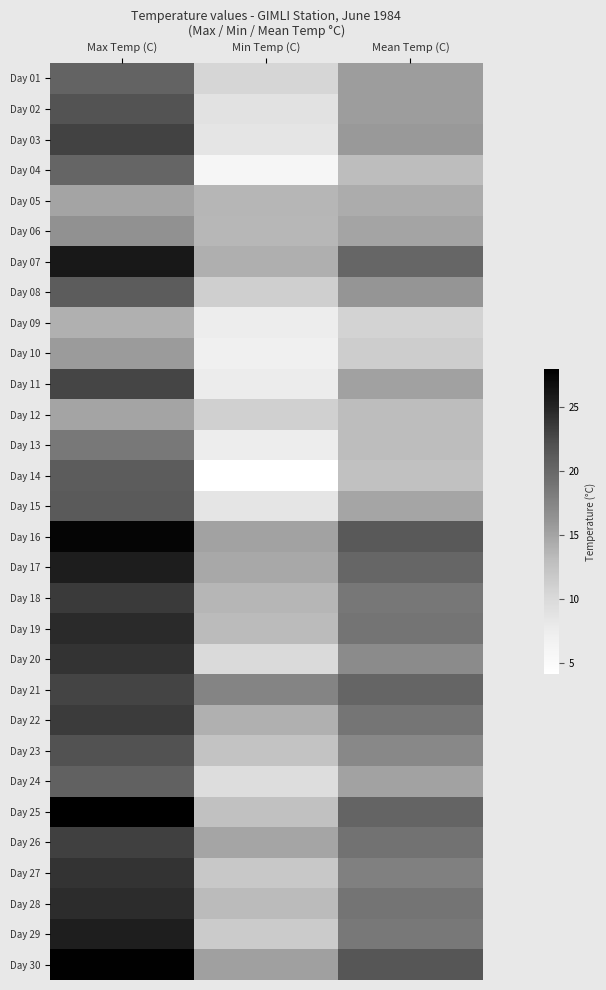

Reading left to right, transcribe all the data shown in this chart.

Day 01: Max Temp (C)=20.4	Min Temp (C)=10.4	Mean Temp (C)=15.4
Day 02: Max Temp (C)=21.9	Min Temp (C)=8.8	Mean Temp (C)=15.4
Day 03: Max Temp (C)=23.0	Min Temp (C)=8.5	Mean Temp (C)=15.8
Day 04: Max Temp (C)=20.2	Min Temp (C)=5.8	Mean Temp (C)=13.0
Day 05: Max Temp (C)=15.0	Min Temp (C)=13.6	Mean Temp (C)=14.3
Day 06: Max Temp (C)=16.5	Min Temp (C)=13.5	Mean Temp (C)=15.0
Day 07: Max Temp (C)=26.0	Min Temp (C)=14.1	Mean Temp (C)=20.1
Day 08: Max Temp (C)=21.0	Min Temp (C)=11.1	Mean Temp (C)=16.1
Day 09: Max Temp (C)=14.0	Min Temp (C)=7.4	Mean Temp (C)=10.7
Day 10: Max Temp (C)=15.6	Min Temp (C)=7.0	Mean Temp (C)=11.3
Day 11: Max Temp (C)=22.8	Min Temp (C)=7.6	Mean Temp (C)=15.2
Day 12: Max Temp (C)=15.0	Min Temp (C)=11.0	Mean Temp (C)=13.0
Day 13: Max Temp (C)=18.5	Min Temp (C)=7.4	Mean Temp (C)=13.0
Day 14: Max Temp (C)=21.0	Min Temp (C)=4.1	Mean Temp (C)=12.6
Day 15: Max Temp (C)=21.2	Min Temp (C)=8.5	Mean Temp (C)=14.9
Day 16: Max Temp (C)=27.5	Min Temp (C)=15.1	Mean Temp (C)=21.3
Day 17: Max Temp (C)=25.6	Min Temp (C)=14.6	Mean Temp (C)=20.1
Day 18: Max Temp (C)=23.6	Min Temp (C)=13.6	Mean Temp (C)=18.6
Day 19: Max Temp (C)=24.6	Min Temp (C)=13.2	Mean Temp (C)=18.9
Day 20: Max Temp (C)=24.0	Min Temp (C)=9.8	Mean Temp (C)=16.9
Day 21: Max Temp (C)=22.9	Min Temp (C)=17.5	Mean Temp (C)=20.2
Day 22: Max Temp (C)=23.5	Min Temp (C)=14.0	Mean Temp (C)=18.8
Day 23: Max Temp (C)=22.0	Min Temp (C)=12.4	Mean Temp (C)=17.2
Day 24: Max Temp (C)=20.6	Min Temp (C)=9.6	Mean Temp (C)=15.1
Day 25: Max Temp (C)=28.0	Min Temp (C)=12.6	Mean Temp (C)=20.3
Day 26: Max Temp (C)=23.2	Min Temp (C)=14.9	Mean Temp (C)=19.1
Day 27: Max Temp (C)=24.0	Min Temp (C)=11.8	Mean Temp (C)=17.9
Day 28: Max Temp (C)=24.5	Min Temp (C)=13.2	Mean Temp (C)=18.9
Day 29: Max Temp (C)=25.5	Min Temp (C)=11.5	Mean Temp (C)=18.5
Day 30: Max Temp (C)=27.9	Min Temp (C)=15.3	Mean Temp (C)=21.6